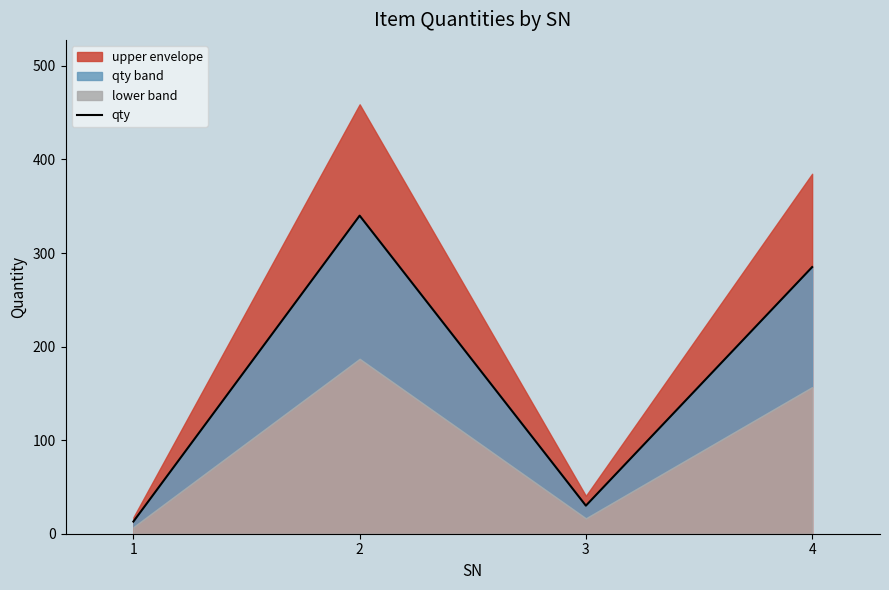

At which category does the chart reach its minimum across all series?

1